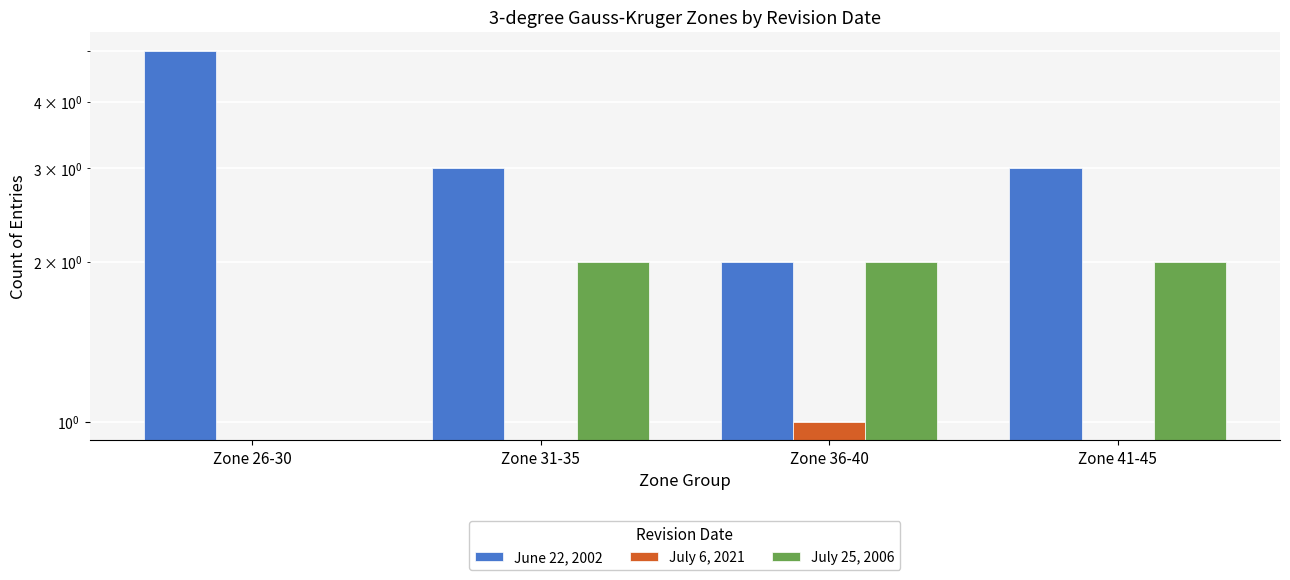

Which label corresponds to the largest value in the chart?

Zone 26-30